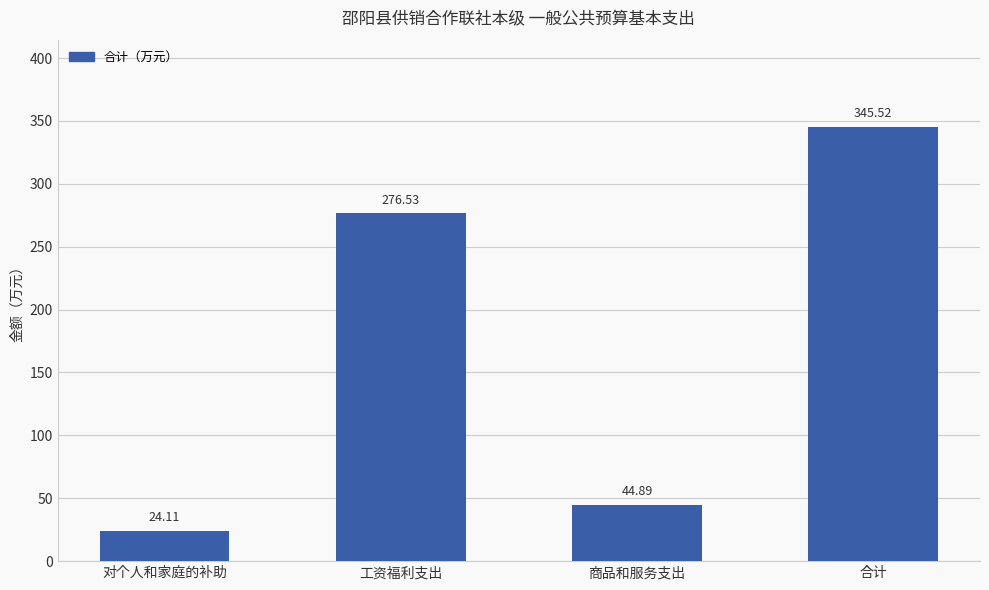

List the labels in order of value, largest first.

合计, 工资福利支出, 商品和服务支出, 对个人和家庭的补助